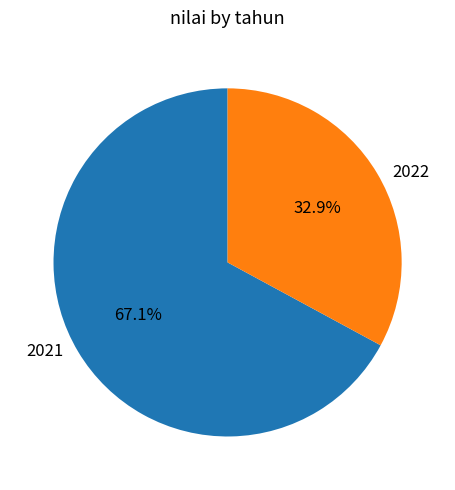

What is the smallest slice in the pie chart?

2022